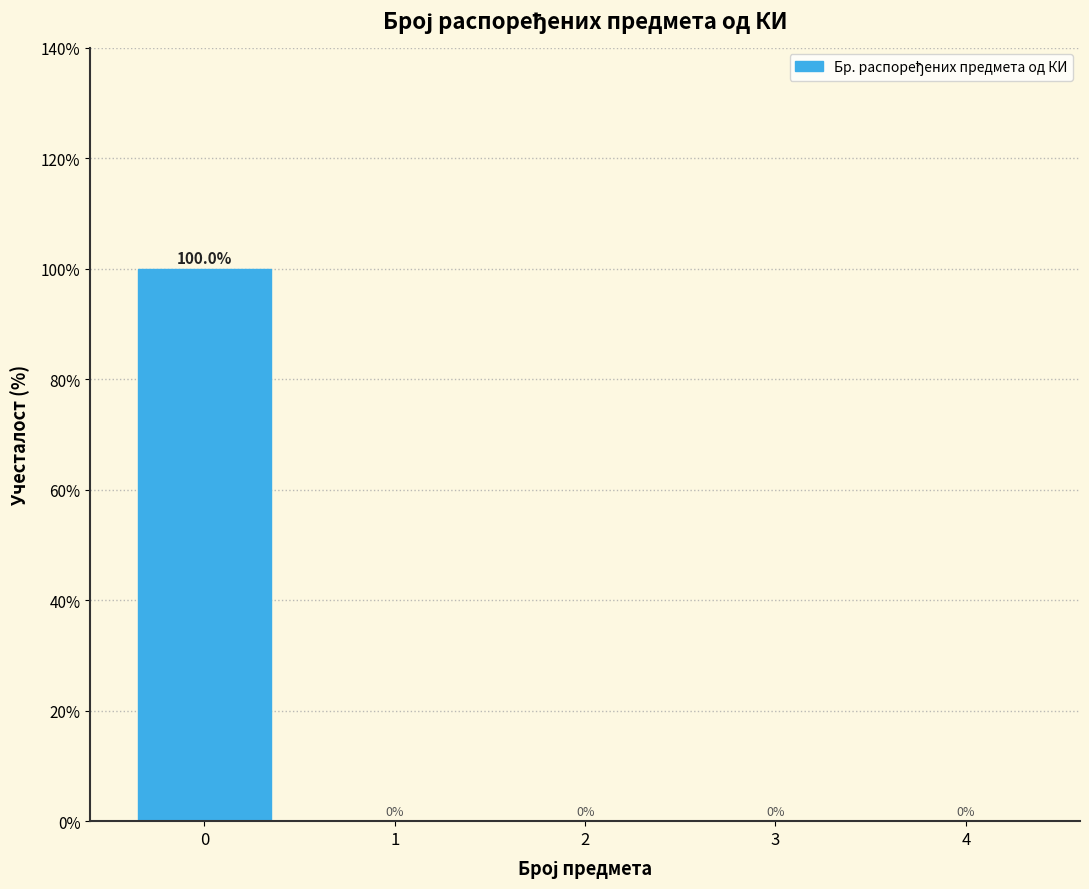

Reading left to right, extract all data points from this chart.

0=100	1=0	2=0	3=0	4=0